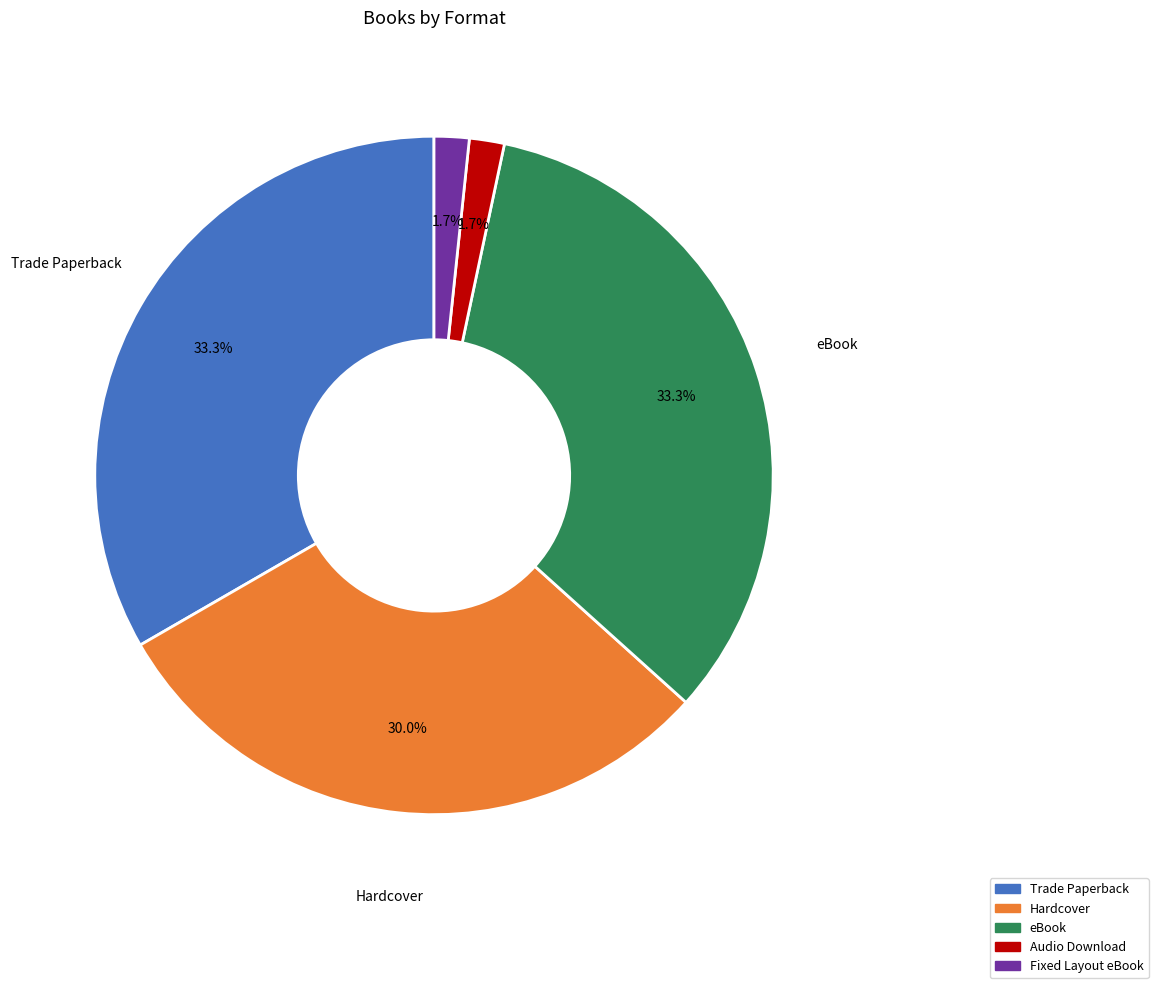

To the nearest percent, what is the difference between the largest and smallest slice percentages?

32%